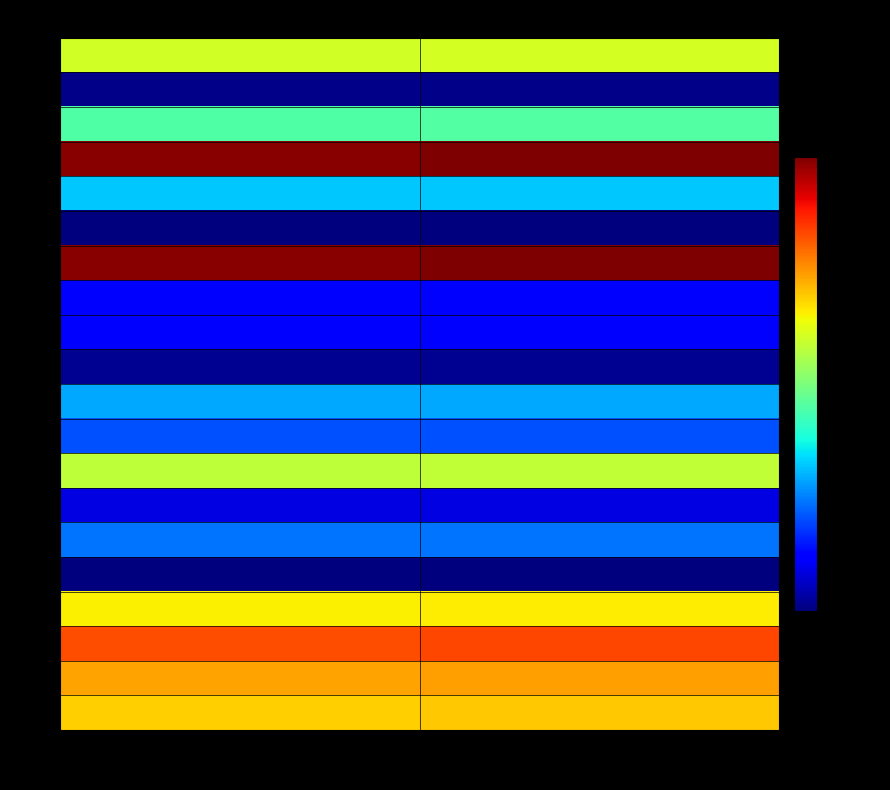

List the series in order of their peak value, lowest first.

5, 15, 19, 11, 7, 13, 12, 9, 6, 10, 16, 18, 8, 20, 4, 1, 2, 3, 17, 14